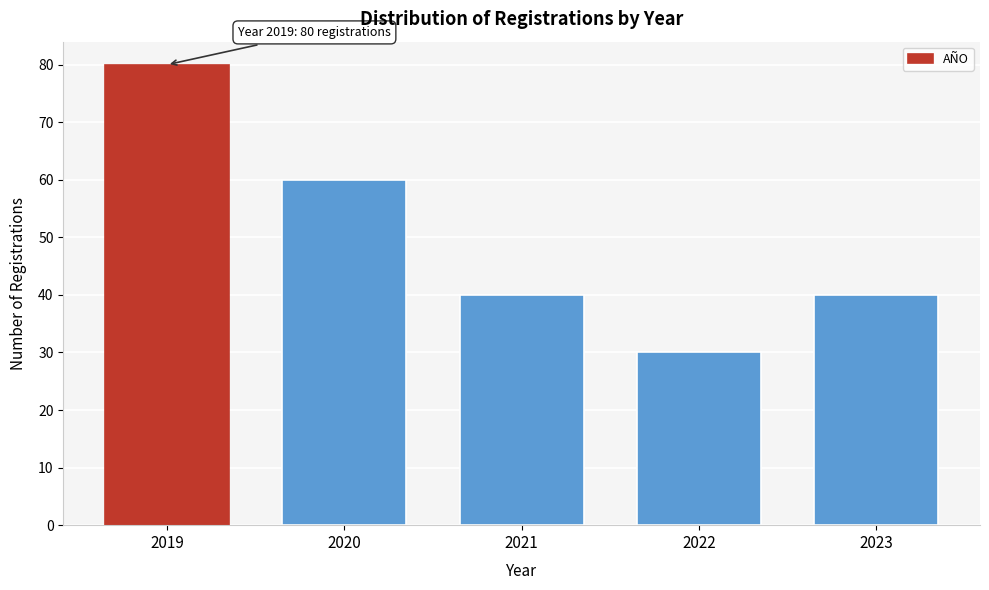

Reading left to right, extract all data points from this chart.

2019=80	2020=60	2021=40	2022=30	2023=40